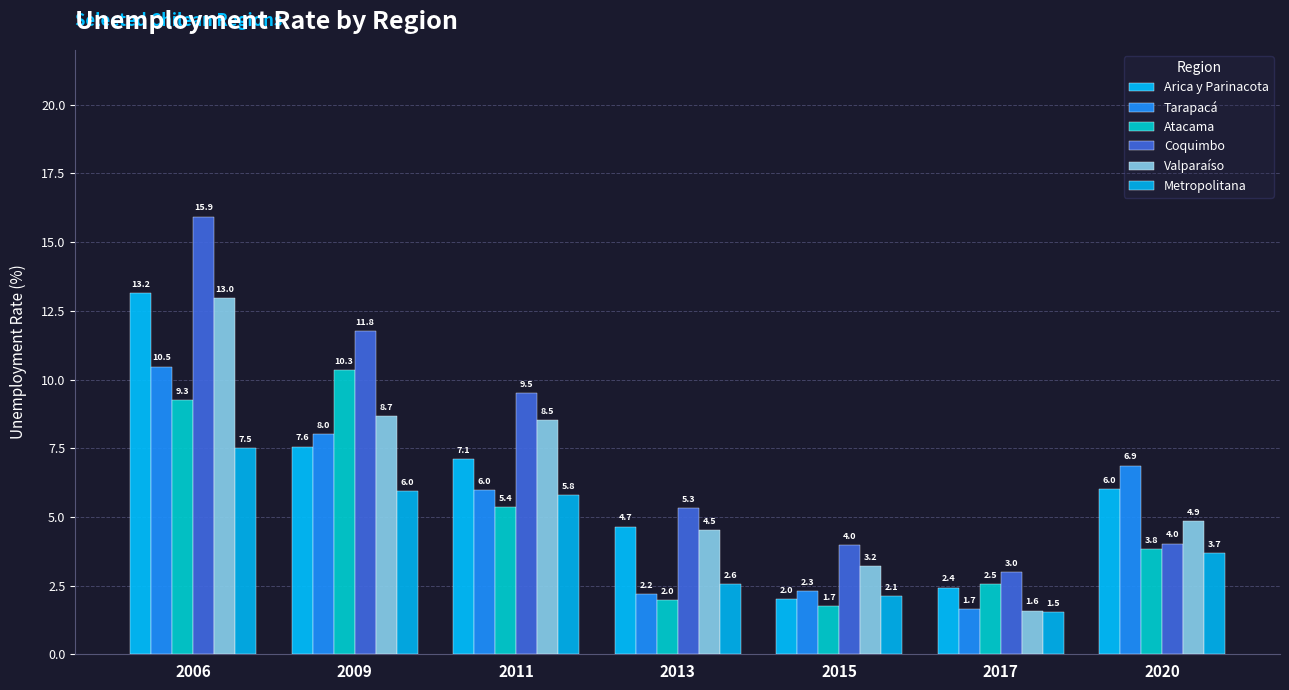

What is the sum of all Coquimbo values?

53.5